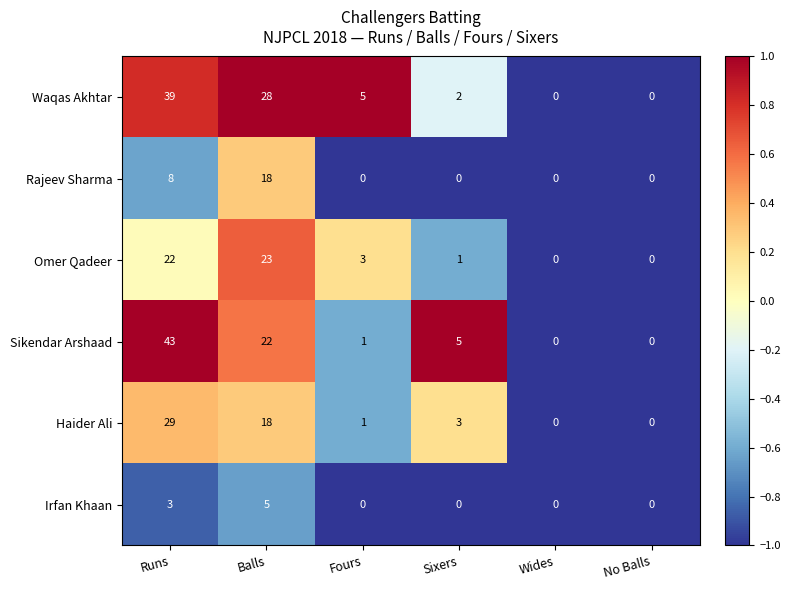

Which series has the largest total across all categories?

Waqas Akhtar